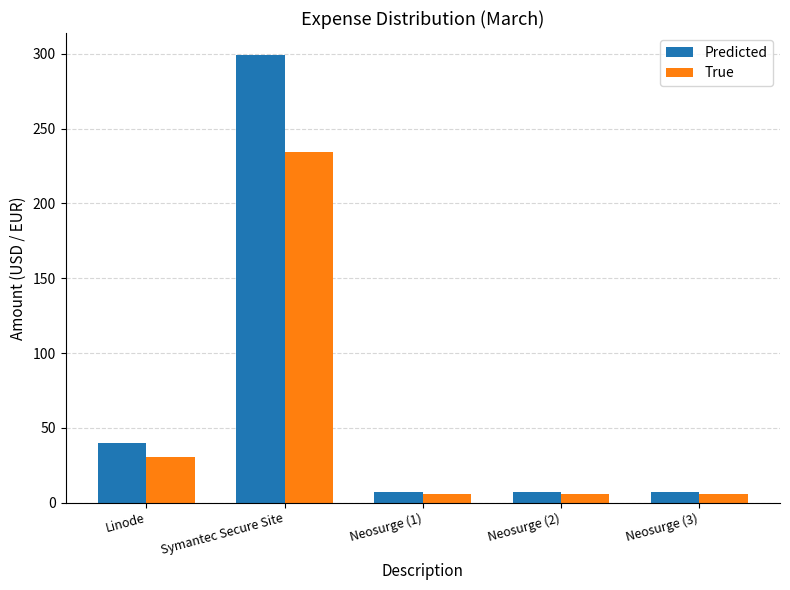

What is the label of the 4th bar from the right?

Symantec Secure Site